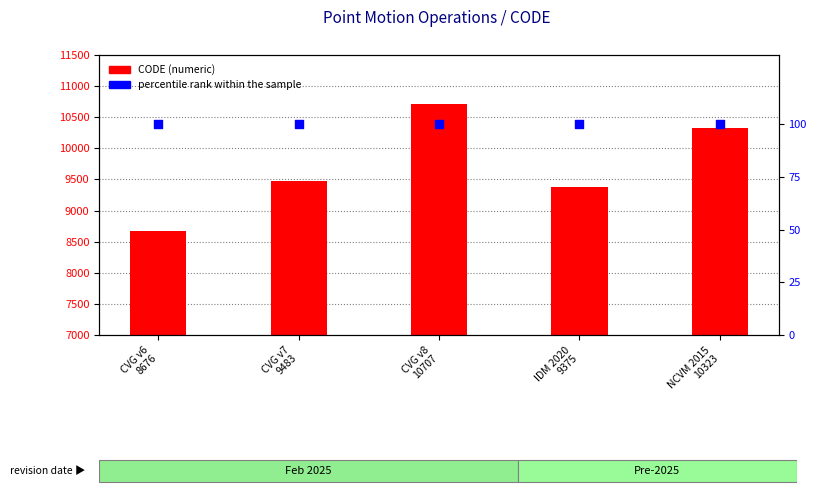

What are all the series names shown in the legend?

CODE, percentile rank within the sample